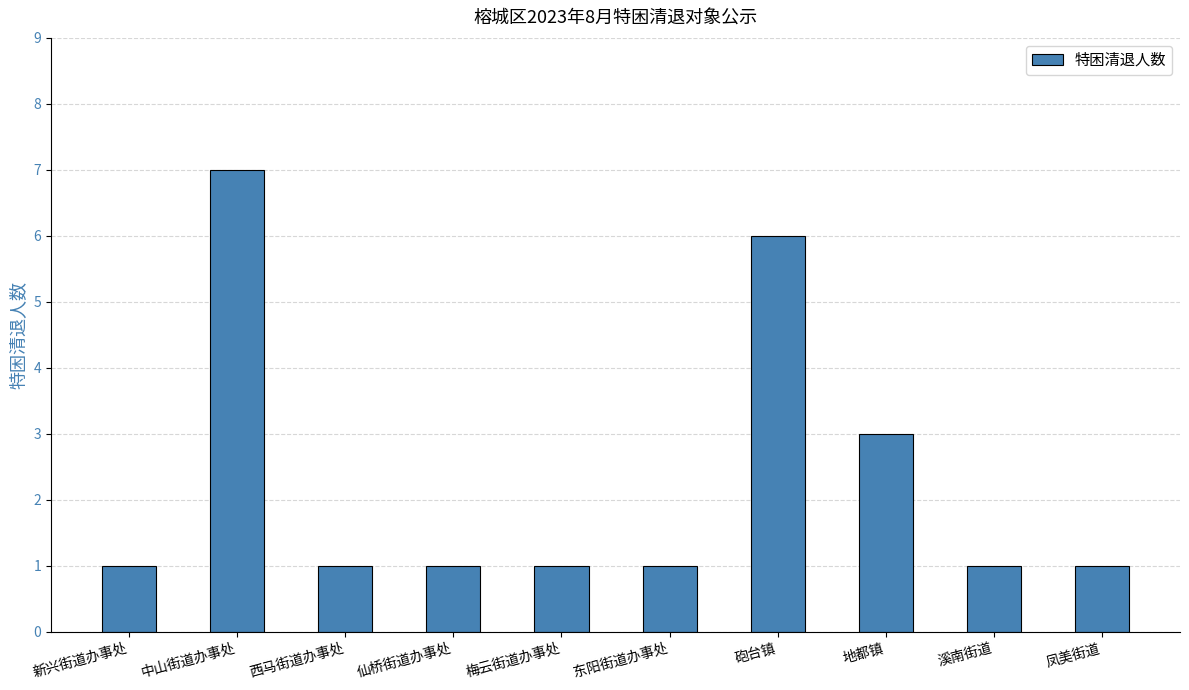

What is the label of the 4th bar from the right?

砲台镇